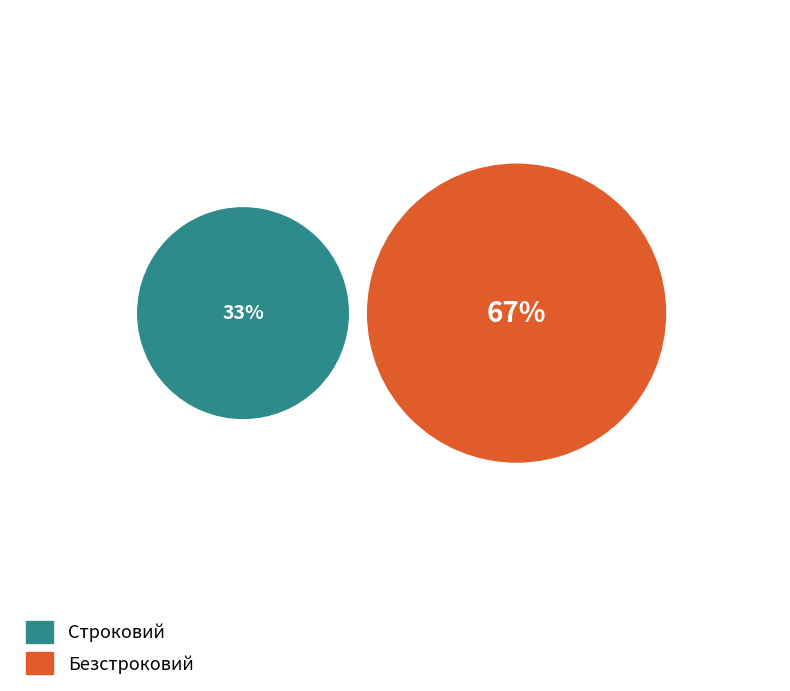

Does any single category account for the majority?

Yes